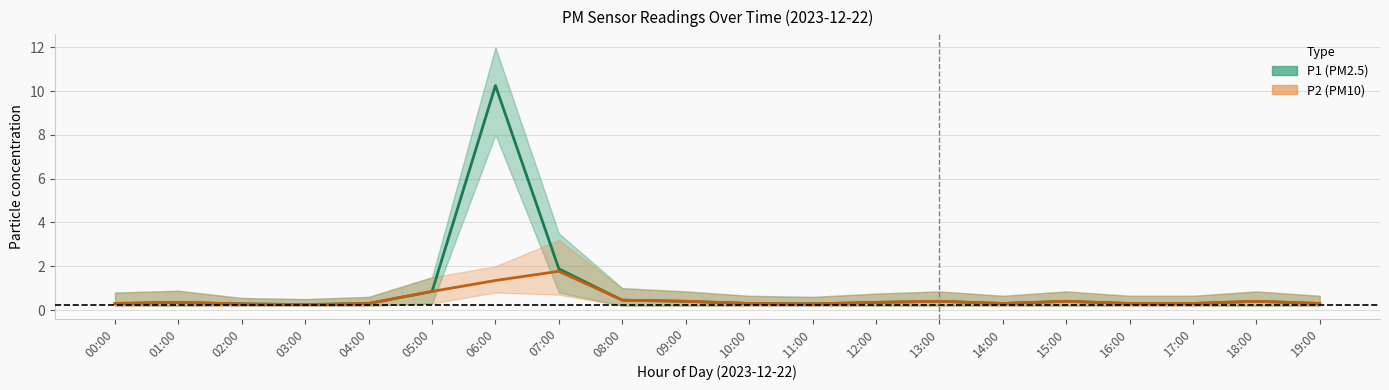

Reading left to right, extract all data points from this chart.

P1 (PM2.5): 00:00=0.3	01:00=0.3	02:00=0.3	03:00=0.2	04:00=0.3	05:00=0.8	06:00=10.2	07:00=1.9	08:00=0.5	09:00=0.4	10:00=0.3	11:00=0.3	12:00=0.3	13:00=0.4	14:00=0.3	15:00=0.4	16:00=0.3	17:00=0.3	18:00=0.4	19:00=0.3
P2 (PM10): 00:00=0.3	01:00=0.3	02:00=0.3	03:00=0.2	04:00=0.3	05:00=0.8	06:00=1.4	07:00=1.8	08:00=0.5	09:00=0.4	10:00=0.3	11:00=0.3	12:00=0.3	13:00=0.4	14:00=0.3	15:00=0.4	16:00=0.3	17:00=0.3	18:00=0.4	19:00=0.3